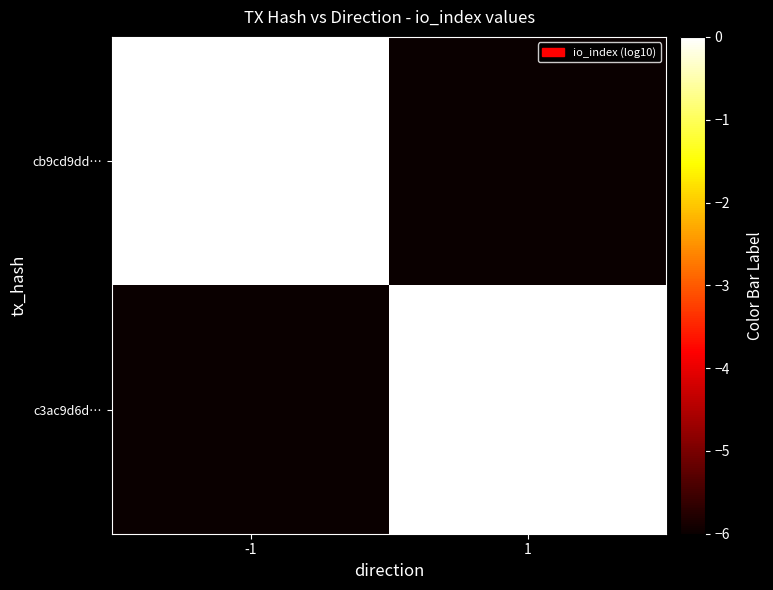

At which category is the sum across all series the highest?

-1